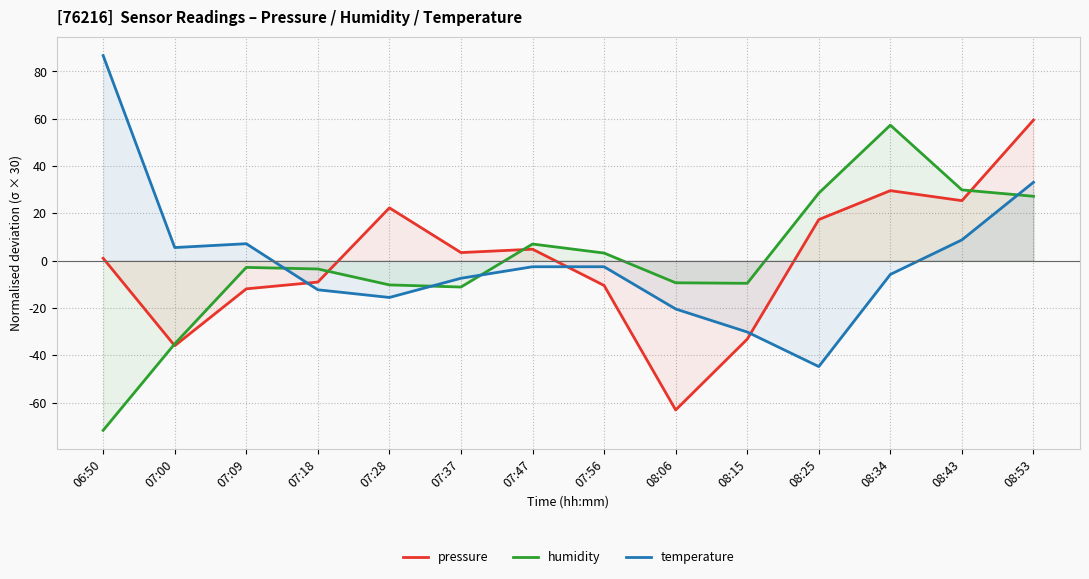

At which label does pressure first exceed 3?

07:28